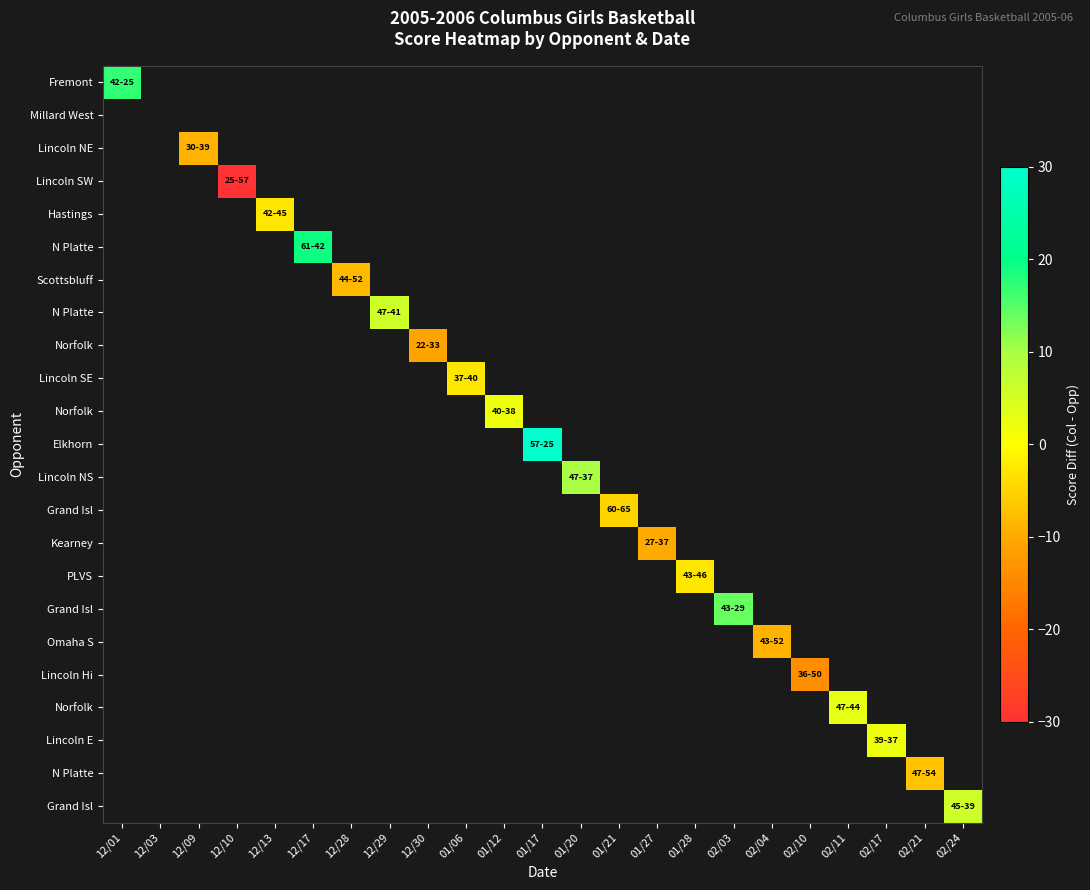

How many categories are shown in the chart?

23